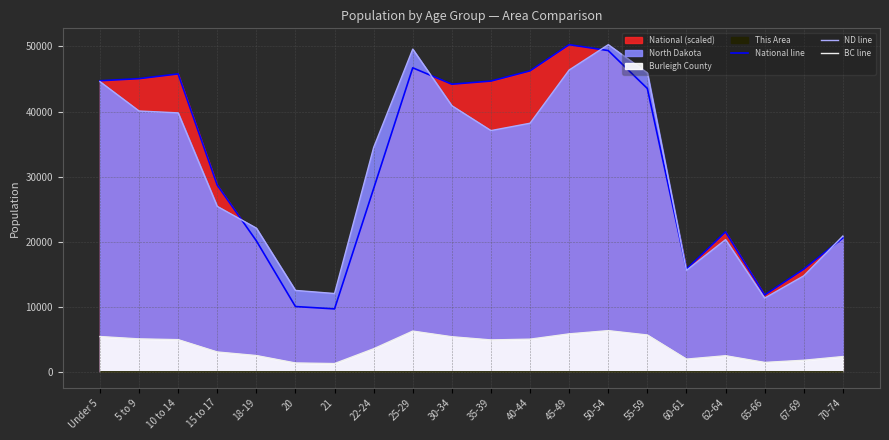

Between which two adjacent categories do ND line and National line first intersect?

15 to 17 and 18-19